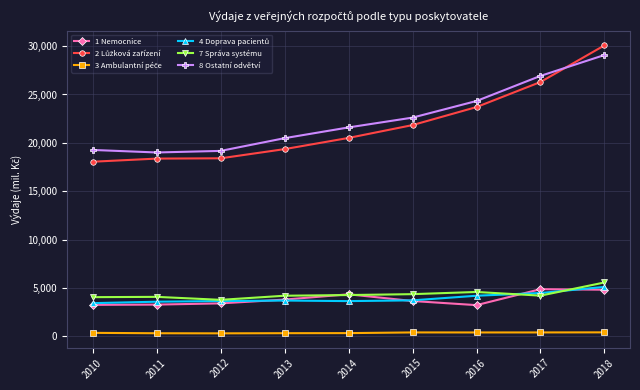

The value of 1 Nemocnice at 2014 is 4340.0. True or false?

True